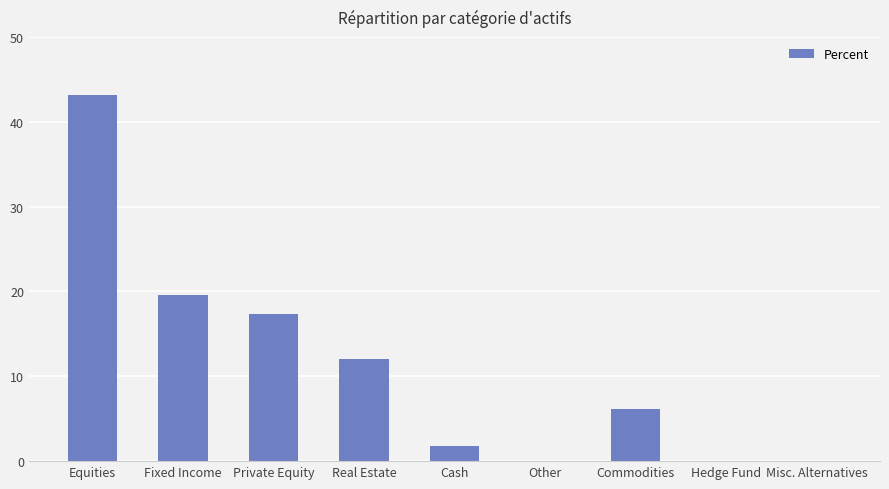

What is the greatest value displayed?

43.2